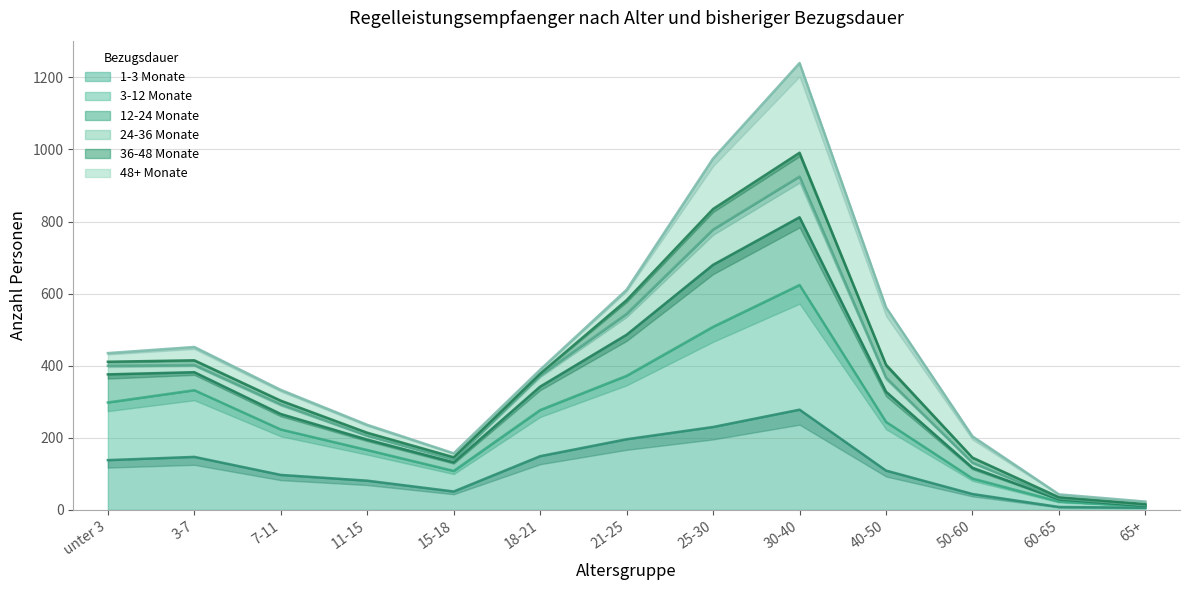

How many interior local peaks does the 1-3 Monate series have?

2